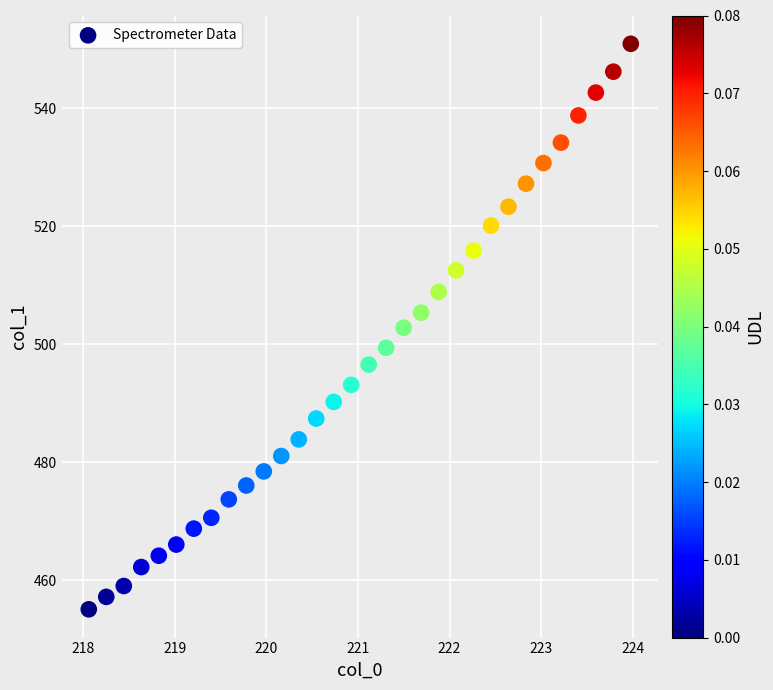

What is the range of X values (max minus min)?

5.9